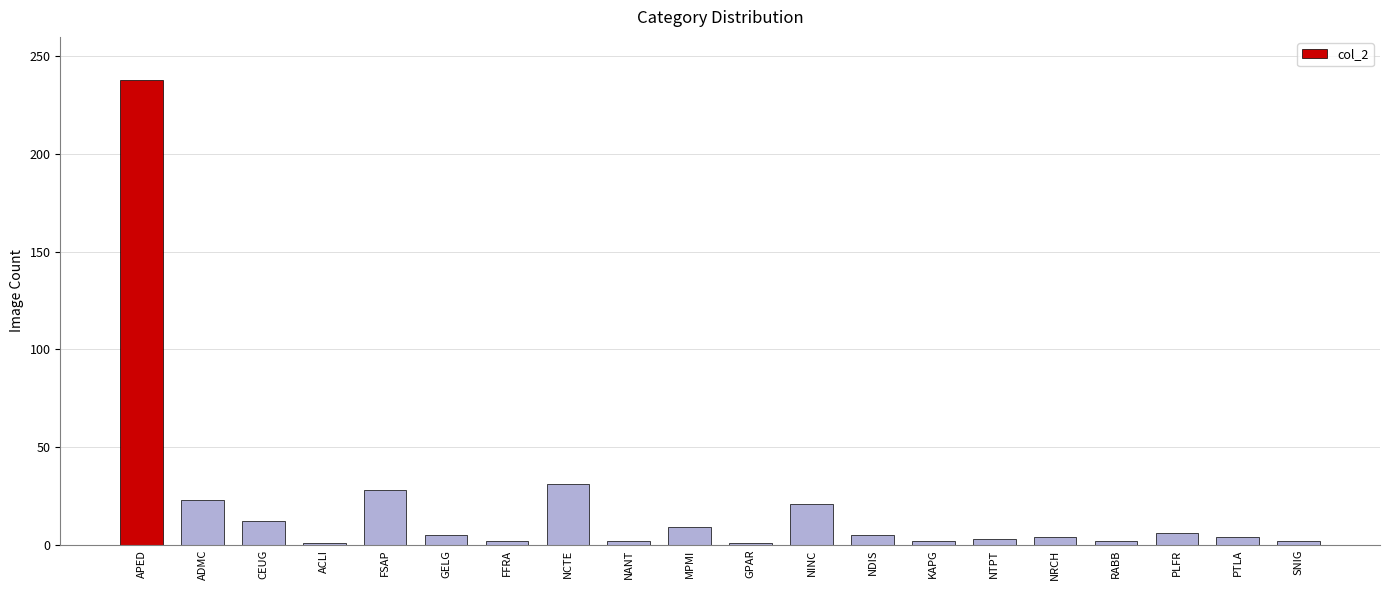

How many values are below 5?

10